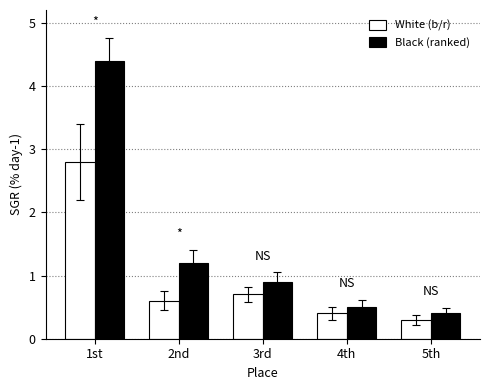

At 5th, list the series in order from largest to smallest.

Black (ranked), White (b/r)